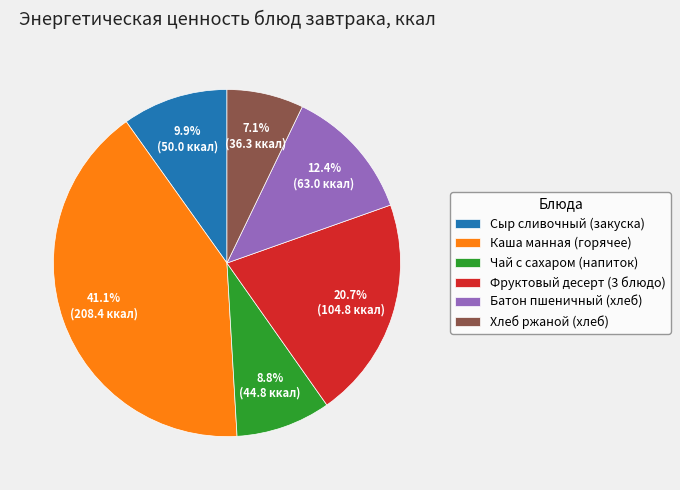

Which category has the smallest portion of the pie?

Хлеб ржаной (хлеб)